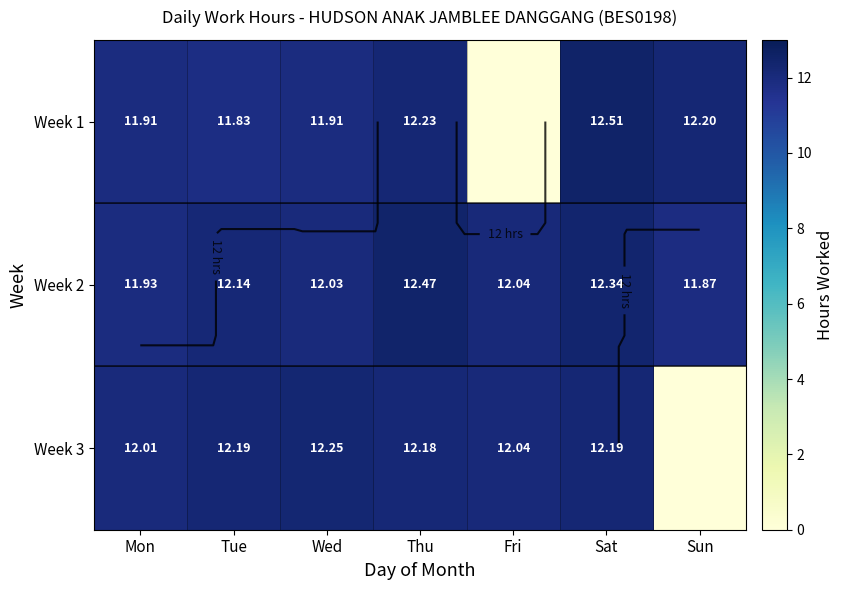

What is the sum of the row_0 values at Tue and Thu?

24.1